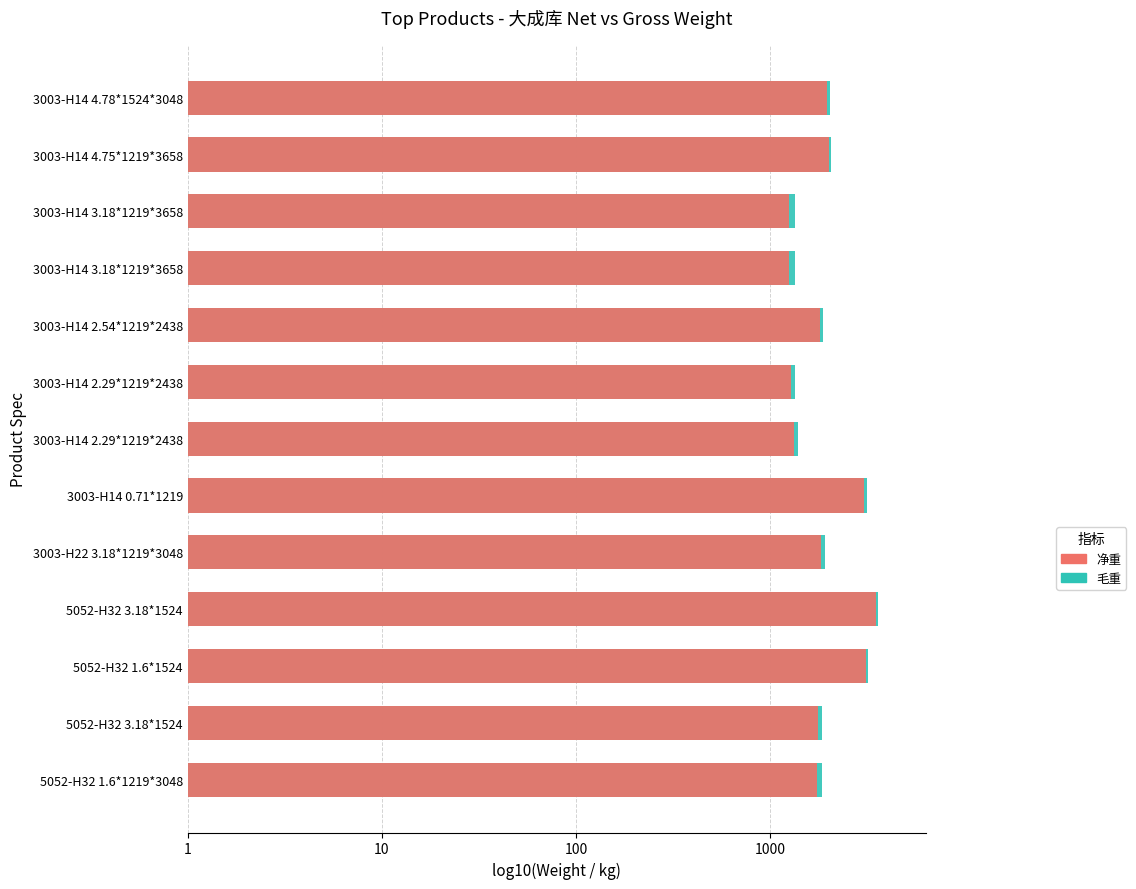

What is the sum of all 毛重 values?

42.8